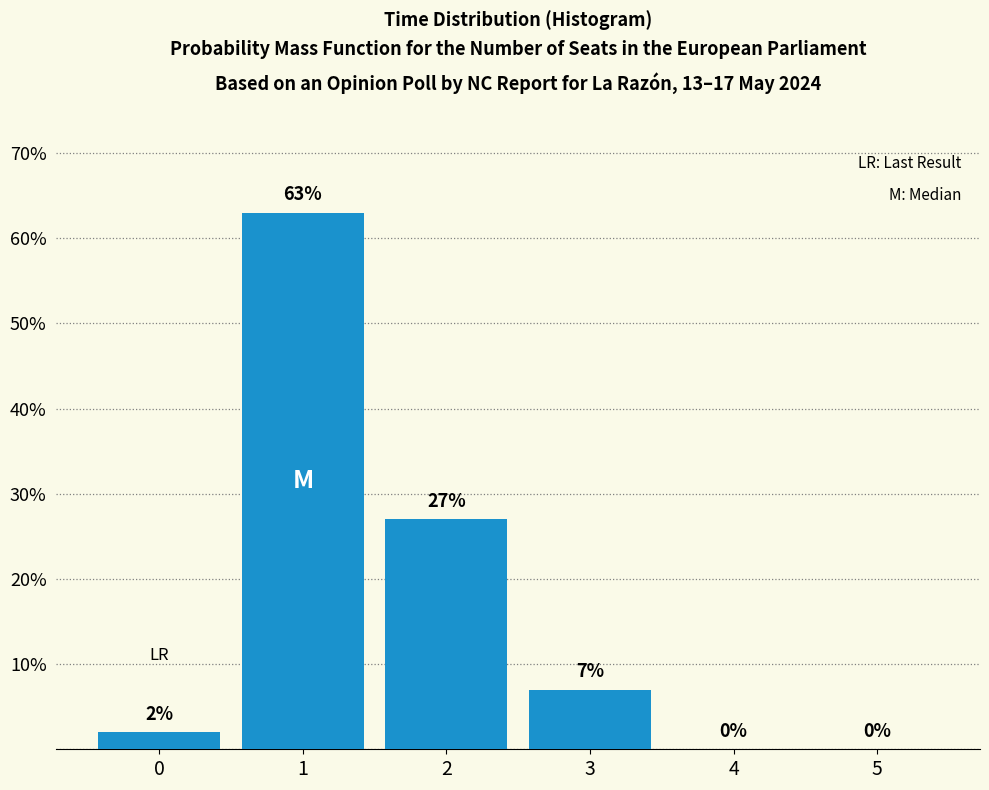

Reading right to left, transcribe all the data shown in this chart.

5=0	4=0	3=7	2=27	1=63	0=2